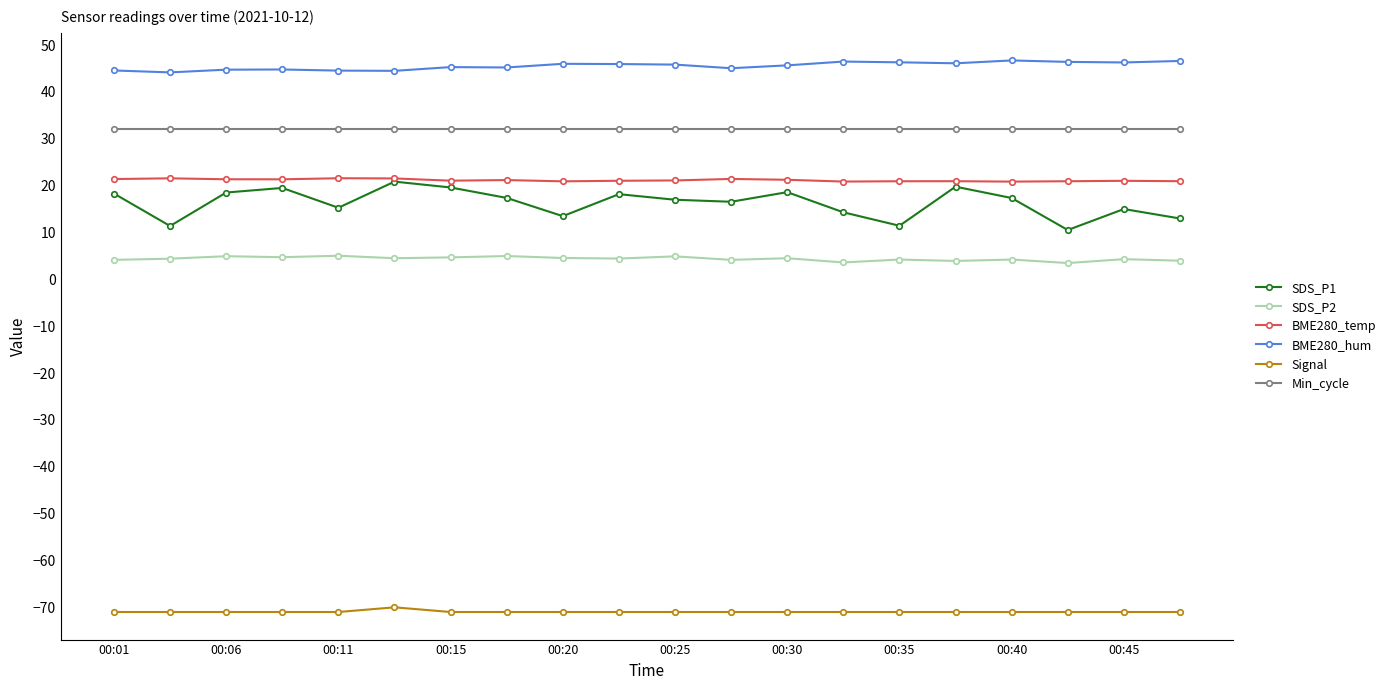

Which series has the largest range (max minus min)?

SDS_P1